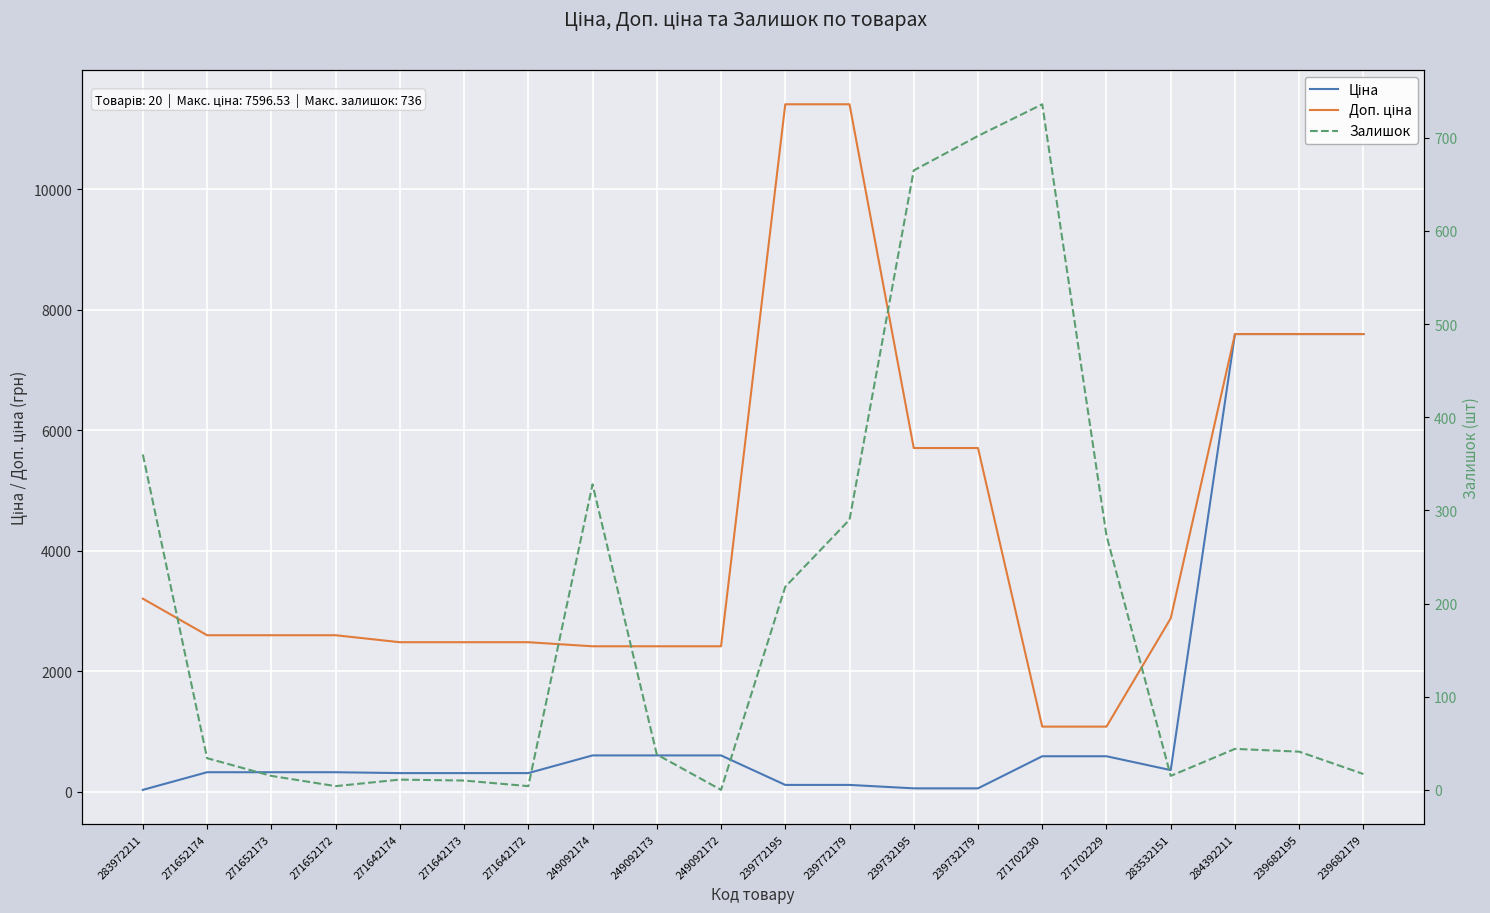

What is the difference between the Залишок values at 249092172 and 249092174?

328.0